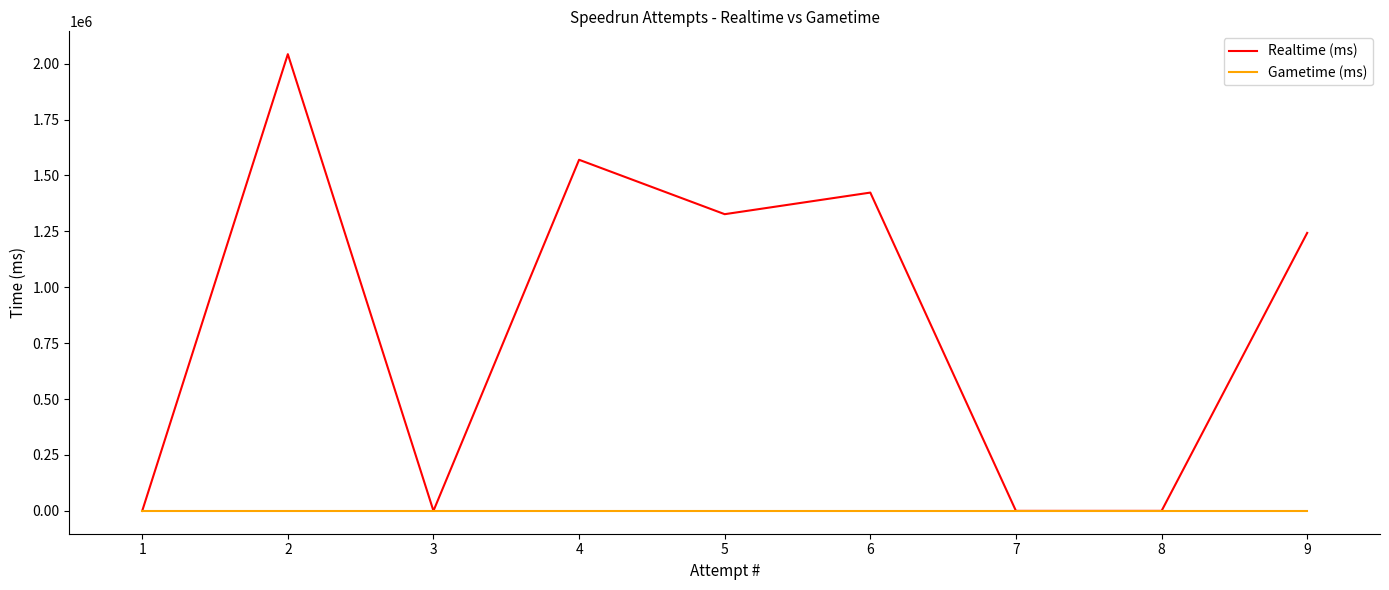

Which series changed the most between 9 and 3?

Realtime (ms)